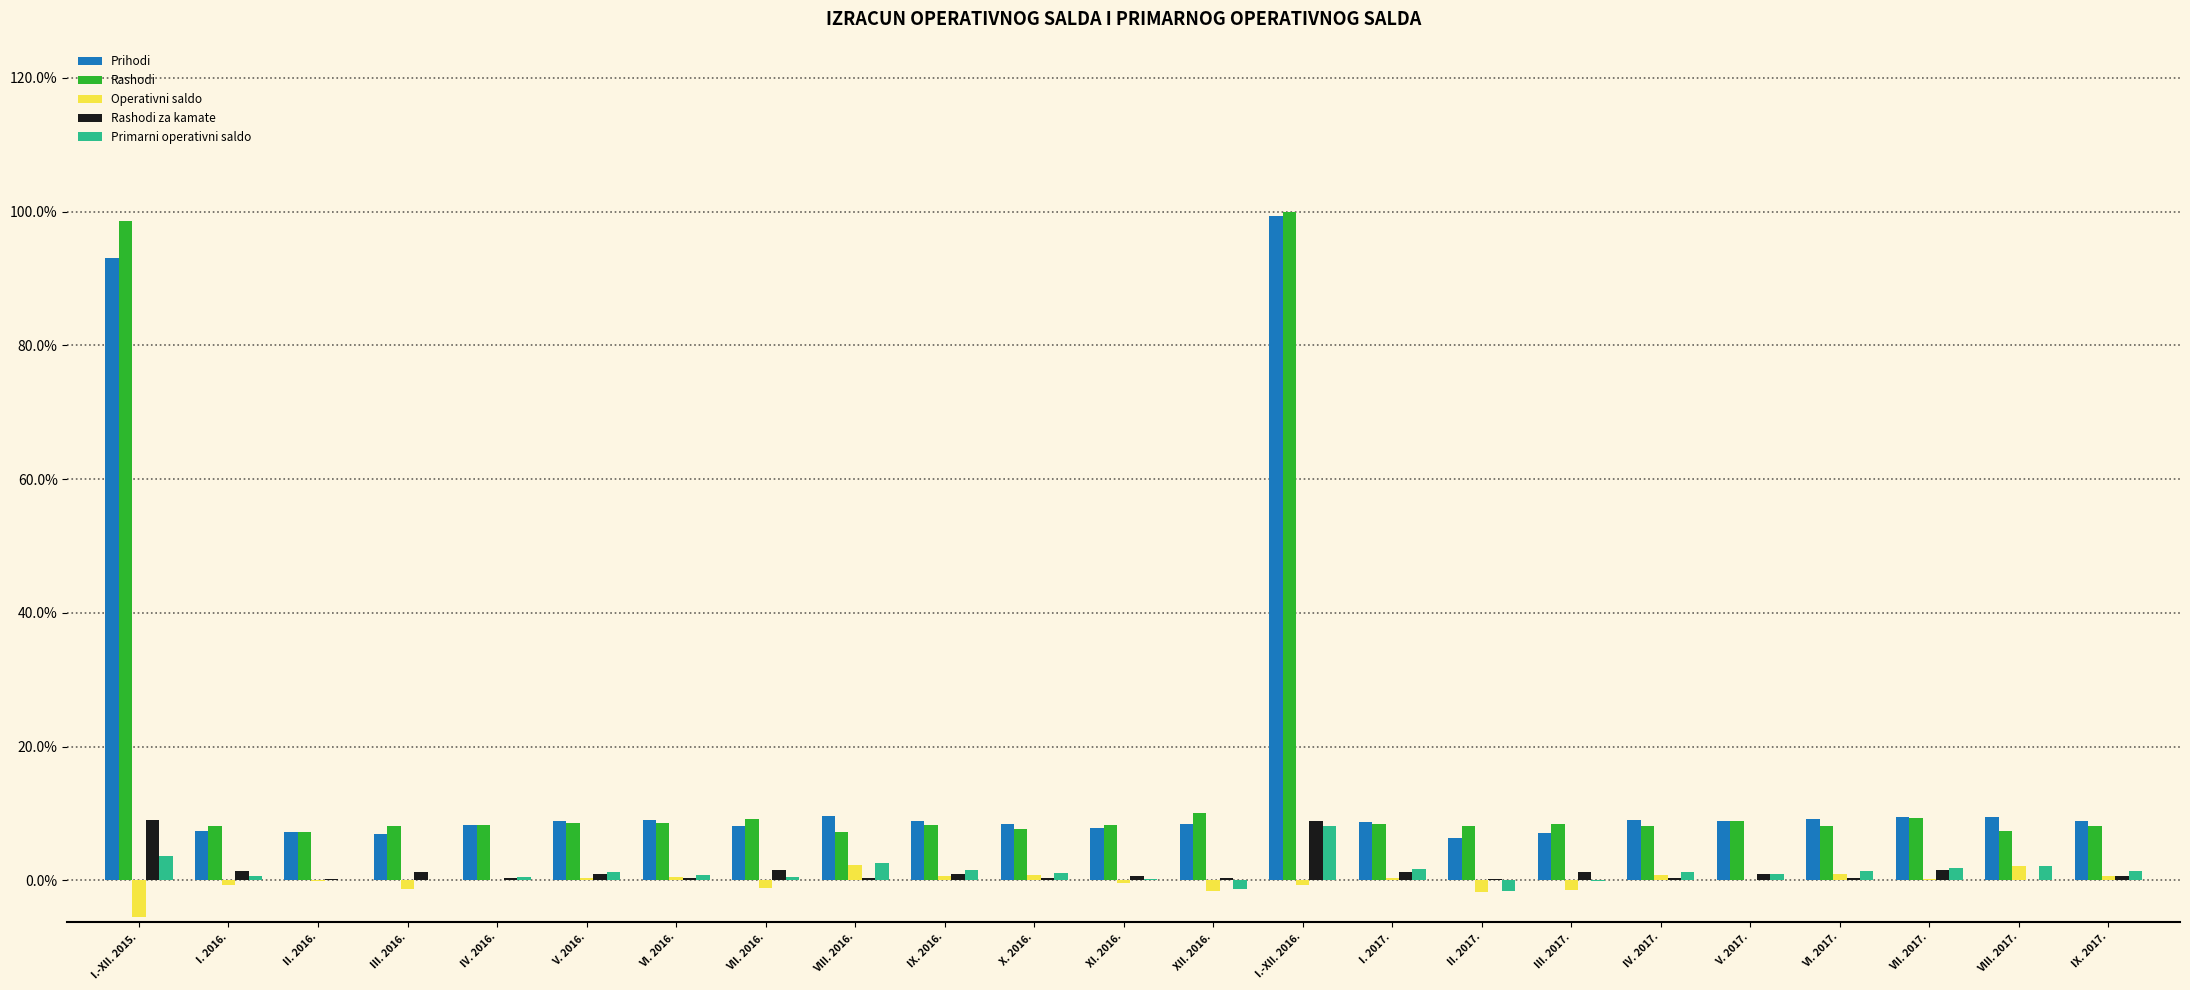

What is the sum of all Rashodi values?

373.5